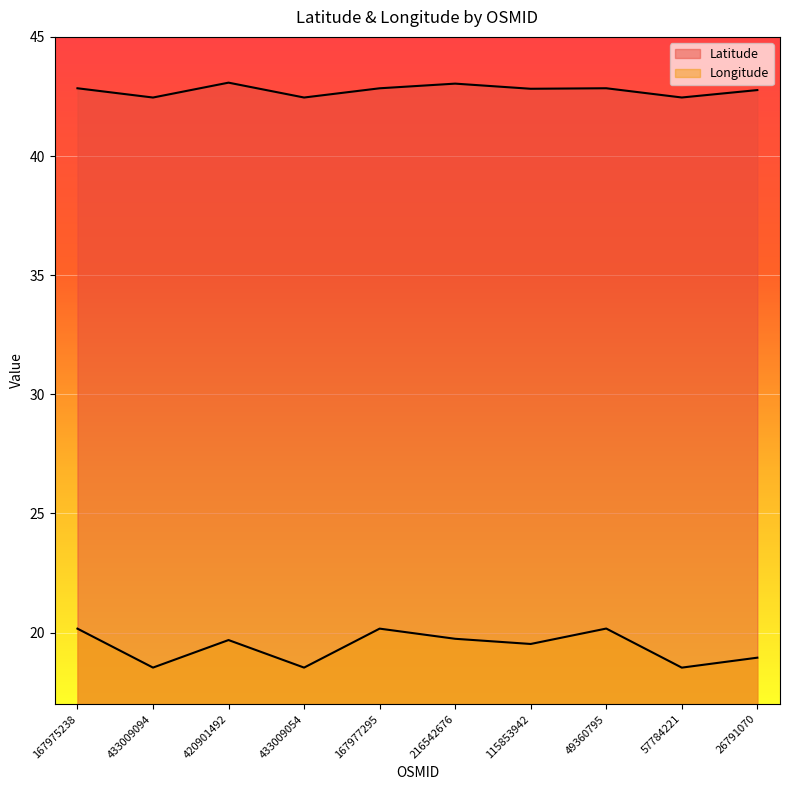

The value of Latitude at 57784221 is 12.4. True or false?

False